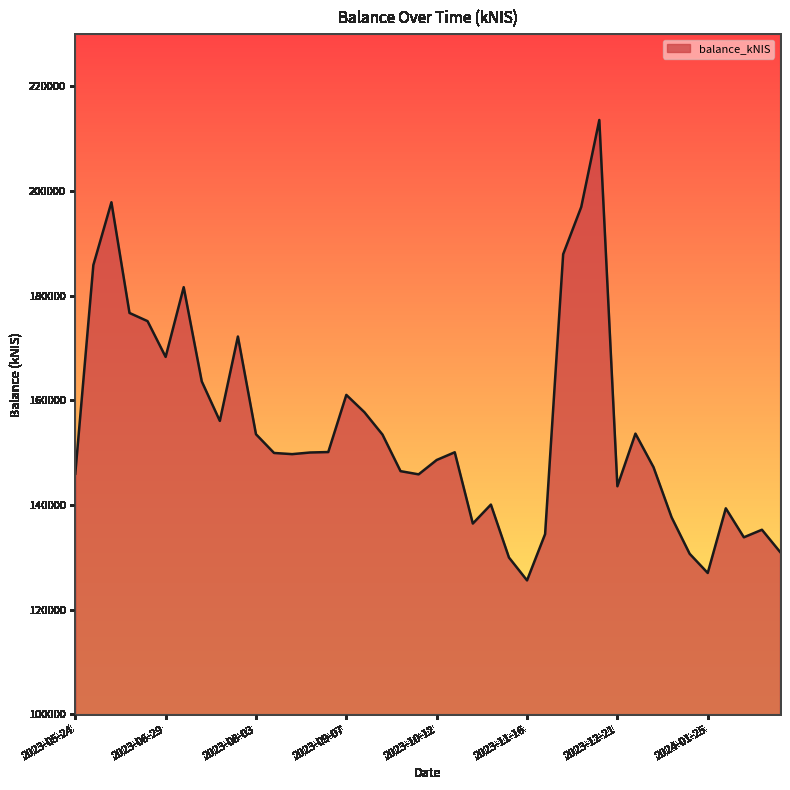

What is the difference between the maximum and minimum values?

87982.7